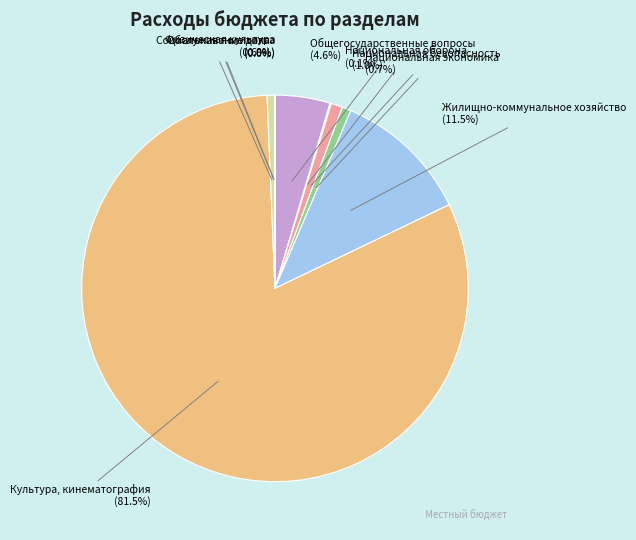

Does Национальная безопасность account for over 50% of the chart?

No